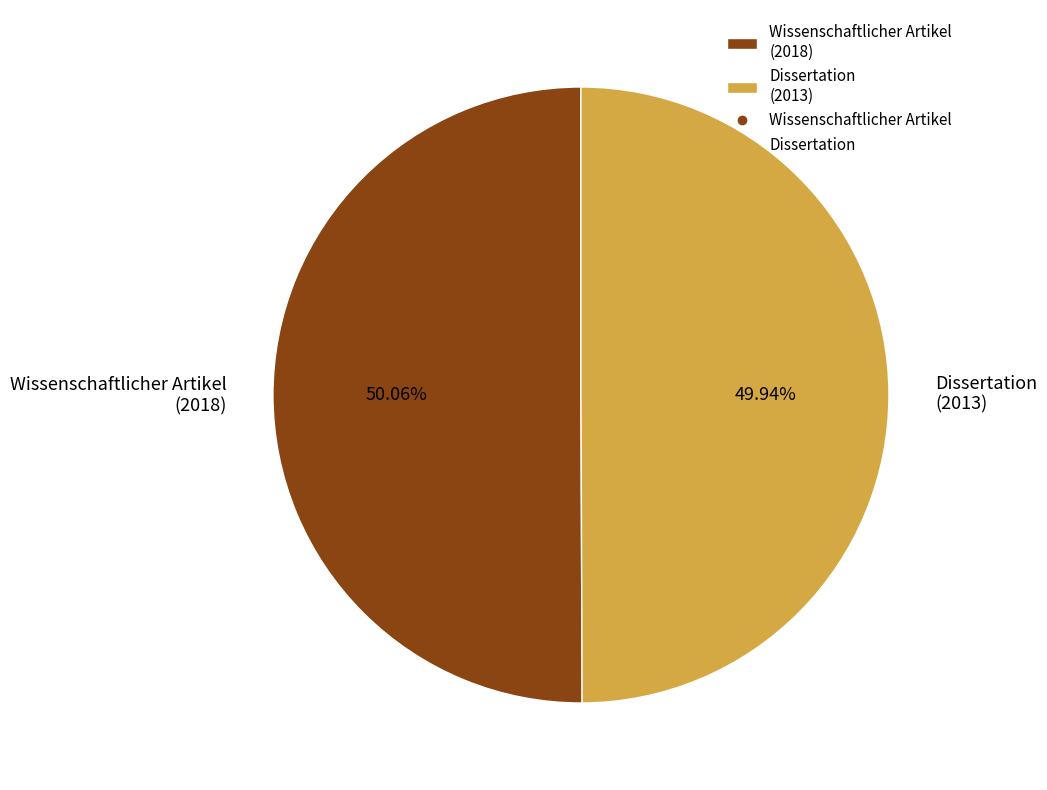

Is there a majority slice in this chart?

Yes